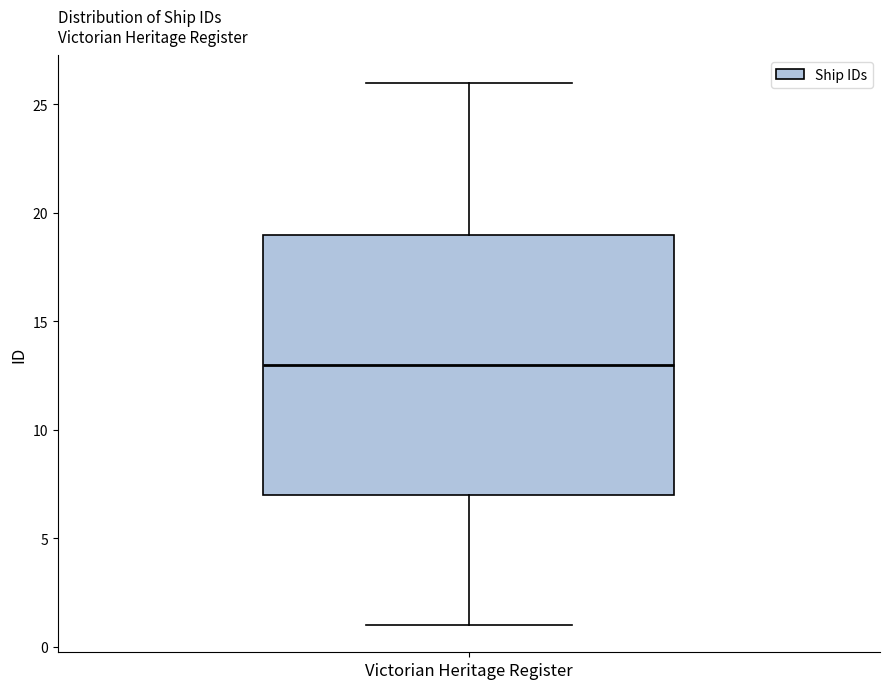

Transcribe this box plot: give where the median line is, the range the box spans, and where the two whiskers end, as read against the y-axis. The values are not printed on the chart, so give them approximately, as read against the axis.

median 13, box 7 to 19, whiskers 1 to 26